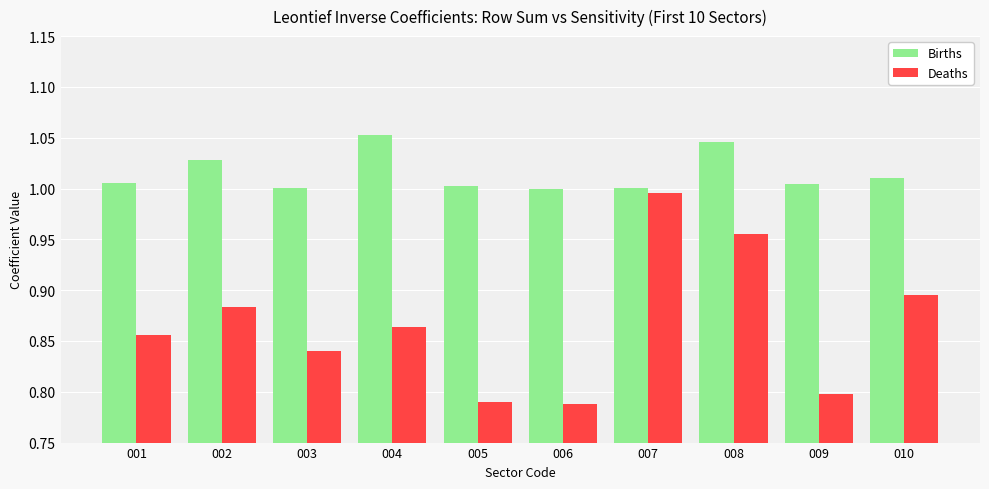

What is the sum of all Births values?

10.1